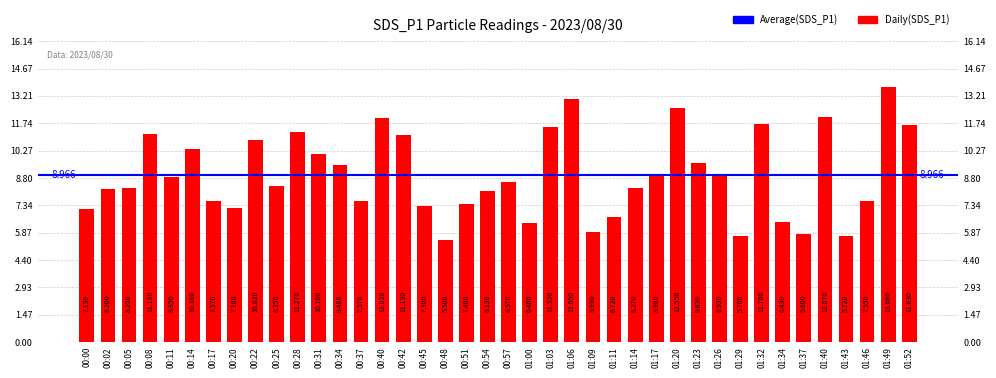

List the labels in order of value, smallest first.

00:48, 01:29, 01:43, 01:37, 01:09, 01:00, 01:34, 01:11, 00:00, 00:20, 00:45, 00:51, 01:46, 00:17, 00:37, 00:54, 00:02, 00:05, 01:14, 00:25, 00:57, 00:11, 01:26, 01:17, 00:34, 01:23, 00:31, 00:14, 00:22, 00:42, 00:08, 00:28, 01:03, 01:52, 01:32, 00:40, 01:40, 01:20, 01:06, 01:49